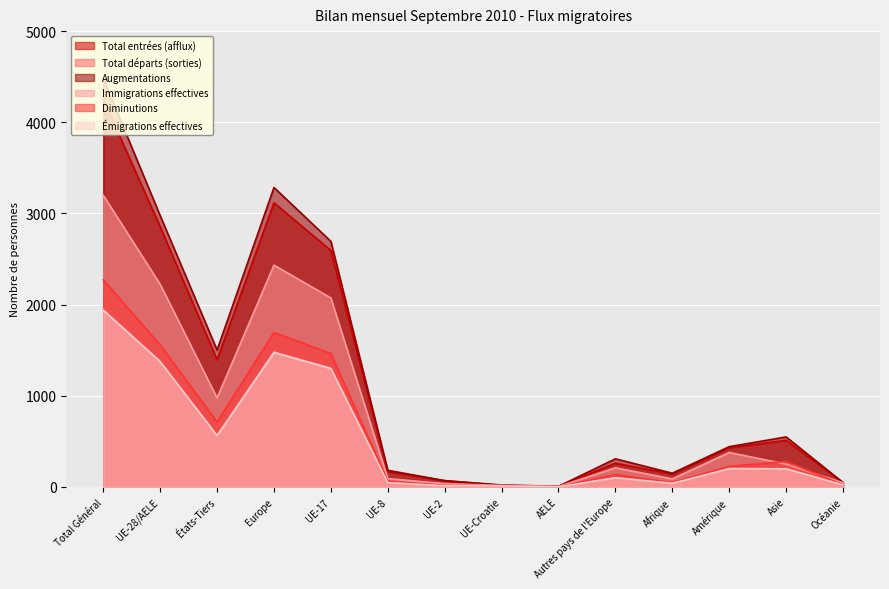

Reading left to right, what are all the values shown in this chart?

Total entrées (afflux): Total Général=4252	UE-28/AELE=2856	États-Tiers=1396	Europe=3117	UE-17=2594	UE-8=170	UE-2=68	UE-Croatie=18	AELE=6	Autres pays de l'Europe=261	Afrique=142	Amérique=430	Asie=512	Océanie=49
Total départs (sorties): Total Général=1950	UE-28/AELE=1382	États-Tiers=568	Europe=1483	UE-17=1306	UE-8=48	UE-2=14	UE-Croatie=12	AELE=2	Autres pays de l'Europe=101	Afrique=40	Amérique=203	Asie=201	Océanie=23
Augmentations: Total Général=4478	UE-28/AELE=2976	États-Tiers=1502	Europe=3285	UE-17=2694	UE-8=183	UE-2=70	UE-Croatie=22	AELE=7	Autres pays de l'Europe=309	Afrique=151	Amérique=442	Asie=549	Océanie=49
Immigrations effectives: Total Général=3200	UE-28/AELE=2223	États-Tiers=977	Europe=2433	UE-17=2073	UE-8=92	UE-2=36	UE-Croatie=17	AELE=5	Autres pays de l'Europe=210	Afrique=89	Amérique=378	Asie=252	Océanie=46
Diminutions: Total Général=2271	UE-28/AELE=1558	États-Tiers=713	Europe=1694	UE-17=1464	UE-8=63	UE-2=17	UE-Croatie=12	AELE=2	Autres pays de l'Europe=136	Afrique=47	Amérique=226	Asie=280	Océanie=24
Émigrations effectives: Total Général=1939	UE-28/AELE=1375	États-Tiers=564	Europe=1476	UE-17=1300	UE-8=48	UE-2=13	UE-Croatie=12	AELE=2	Autres pays de l'Europe=101	Afrique=40	Amérique=201	Asie=199	Océanie=23